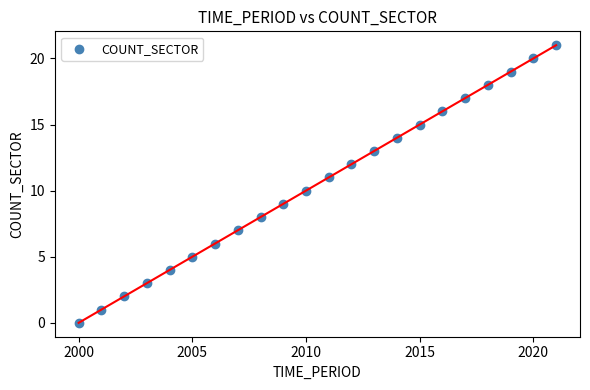

What is the range of Y values (max minus min)?

21